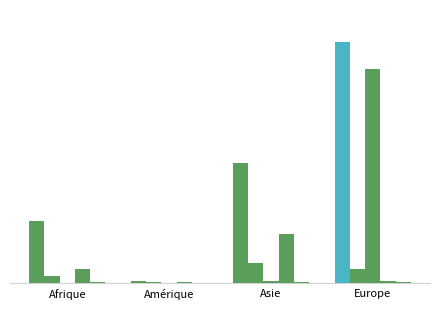

What is the maximum value shown in the chart?

3335